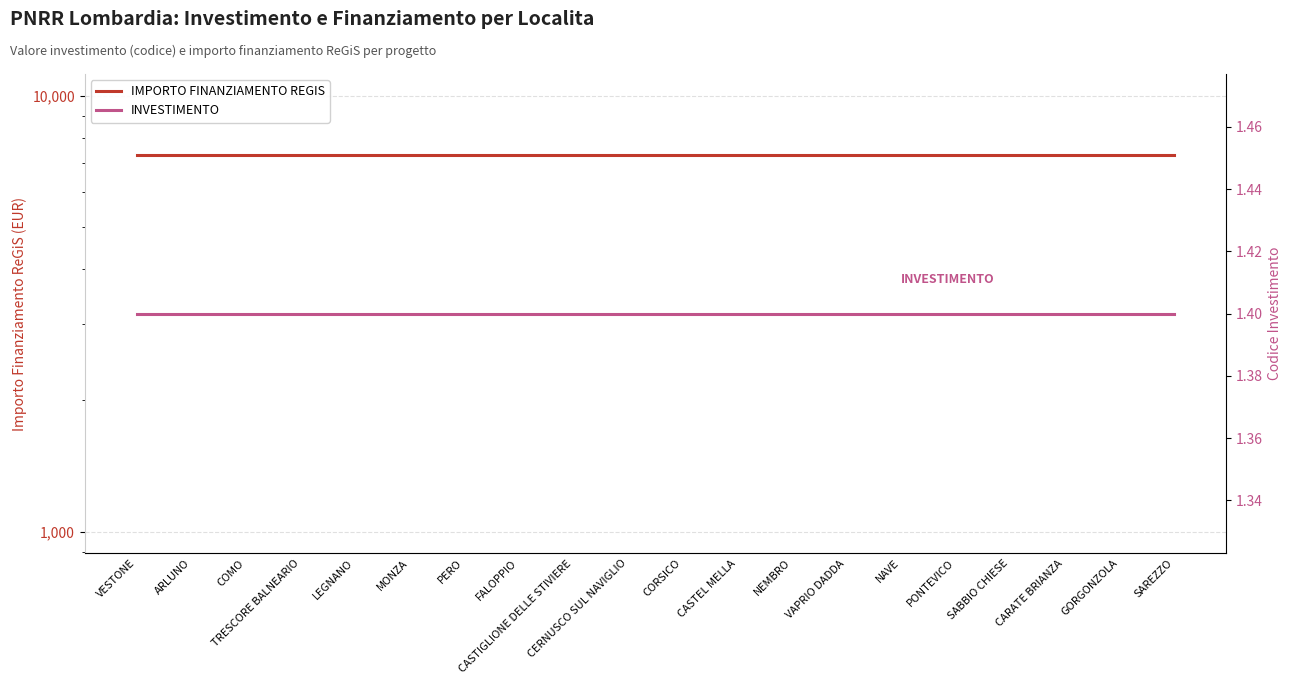

How many data points does each series have?

20